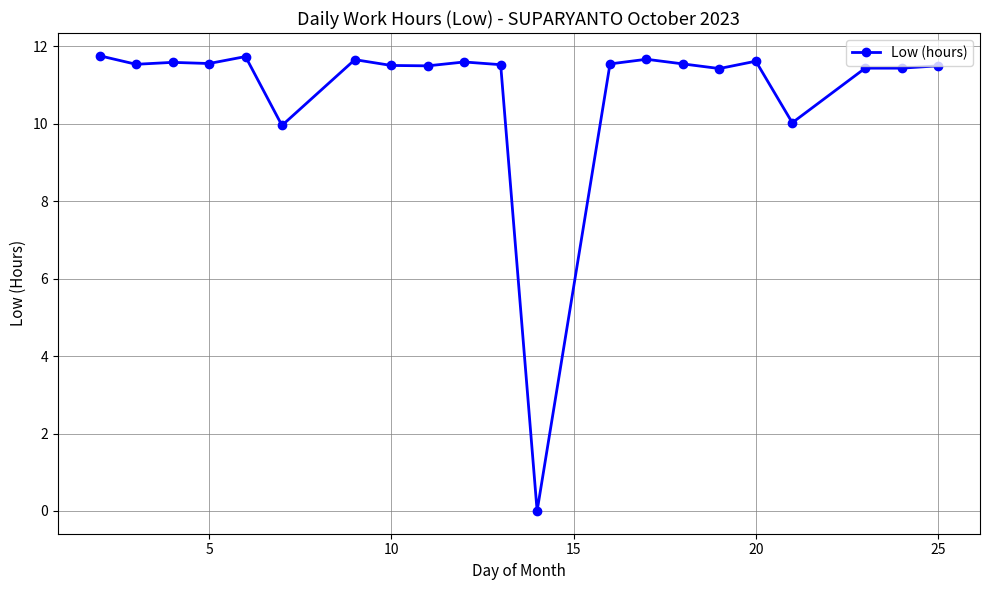

What is the greatest value displayed?

11.8